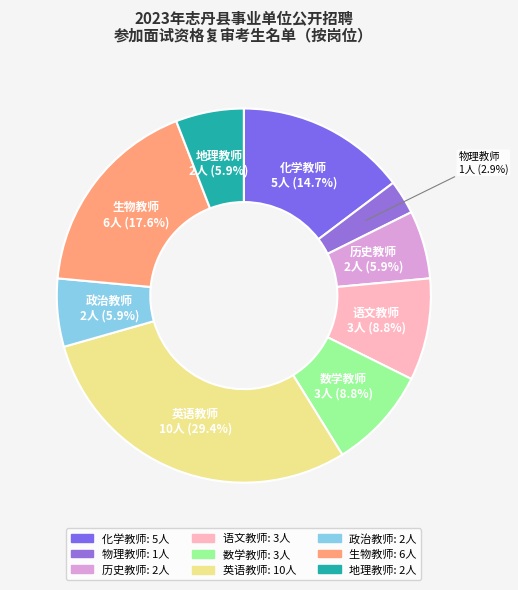

How much of the chart is everything except 历史教师?

94.1%